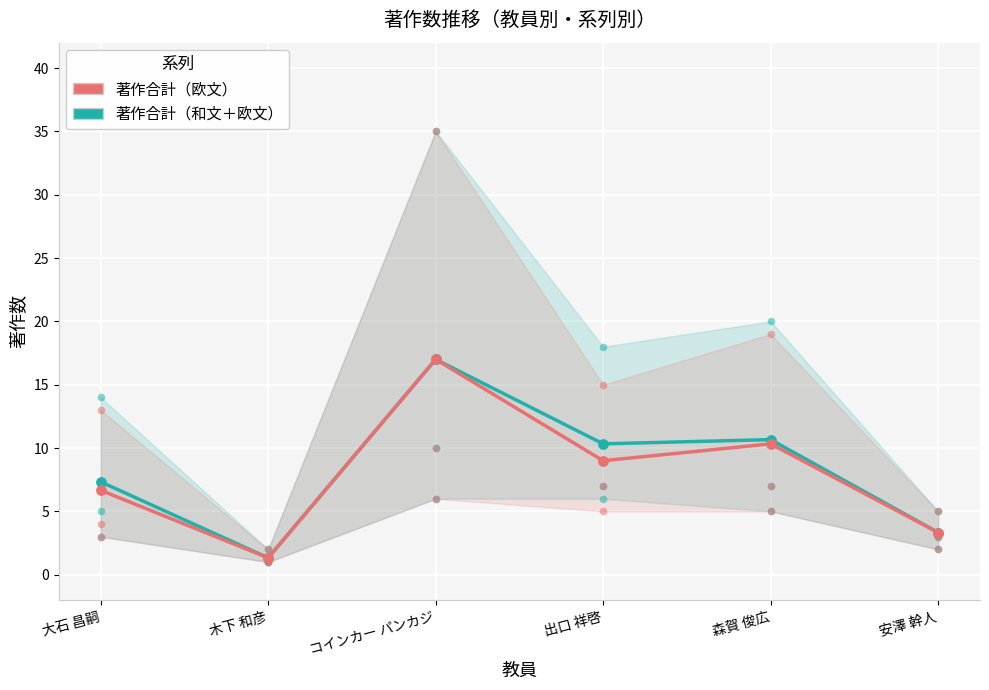

Which series contains the lowest Y value?

著作合計（和文＋欧文）